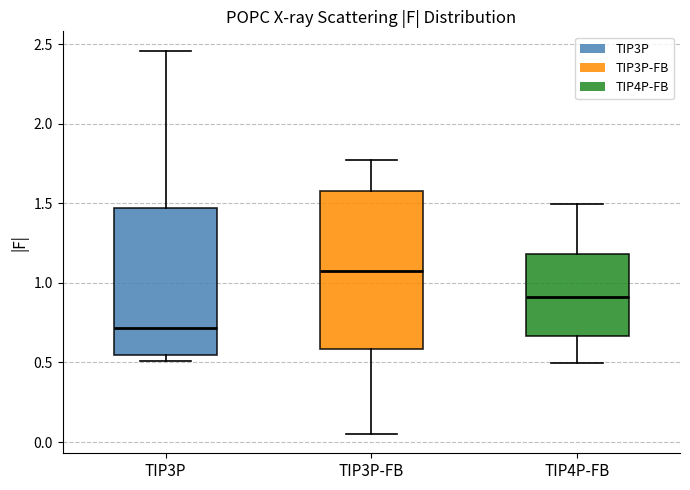

Which box's median line is the lowest?

TIP3P